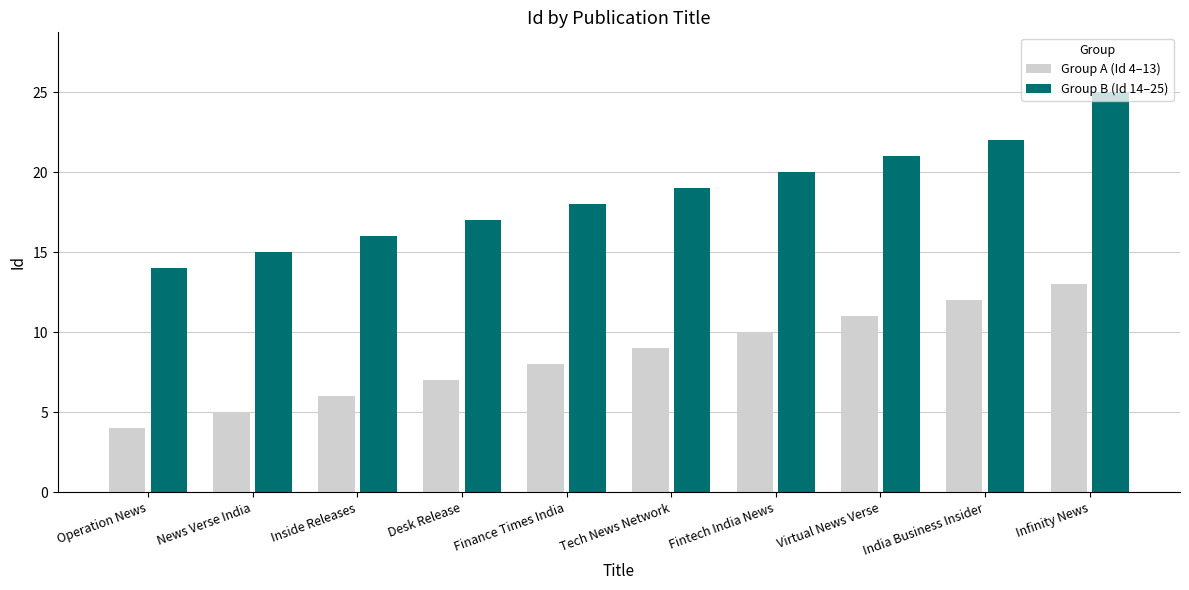

What is the sum of the Group B (Id 14–25) values at Virtual News Verse and Infinity News?

46